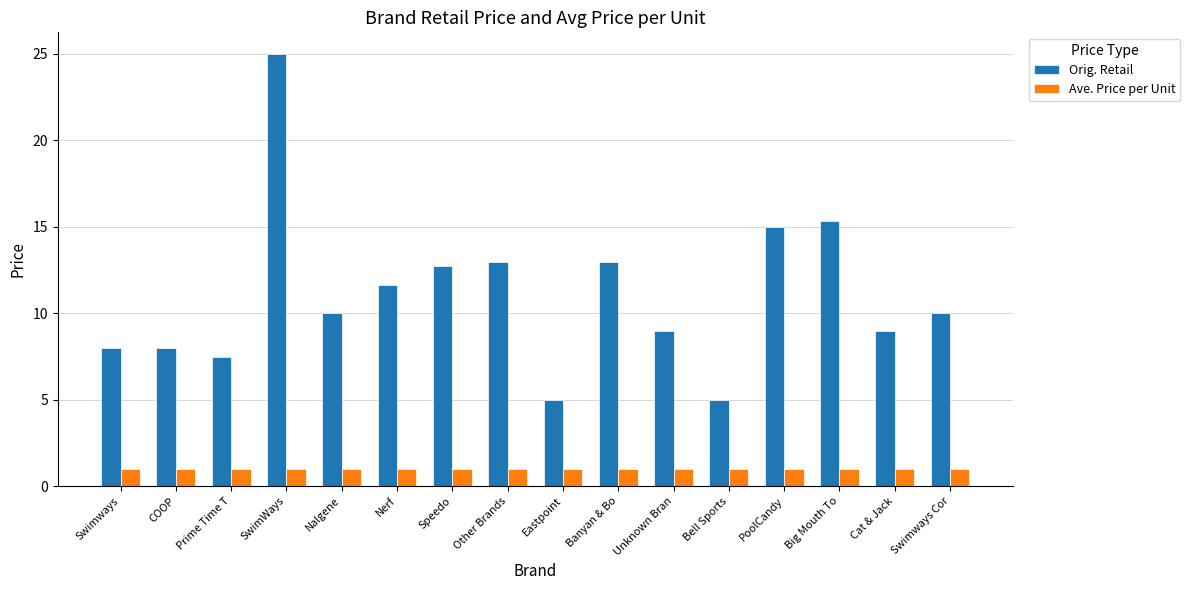

What is the minimum value for Orig. Retail?

5.0